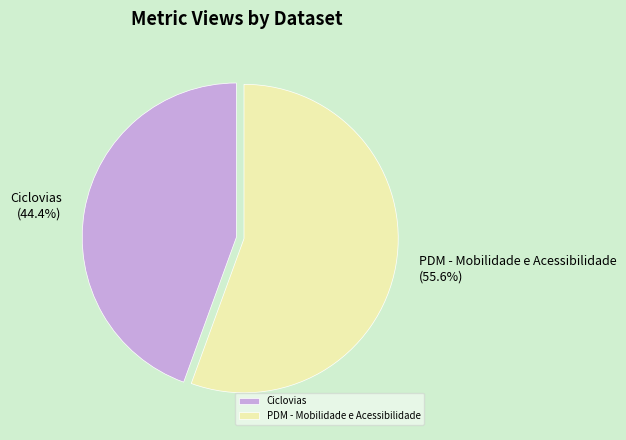

How many slices are in this pie chart?

2